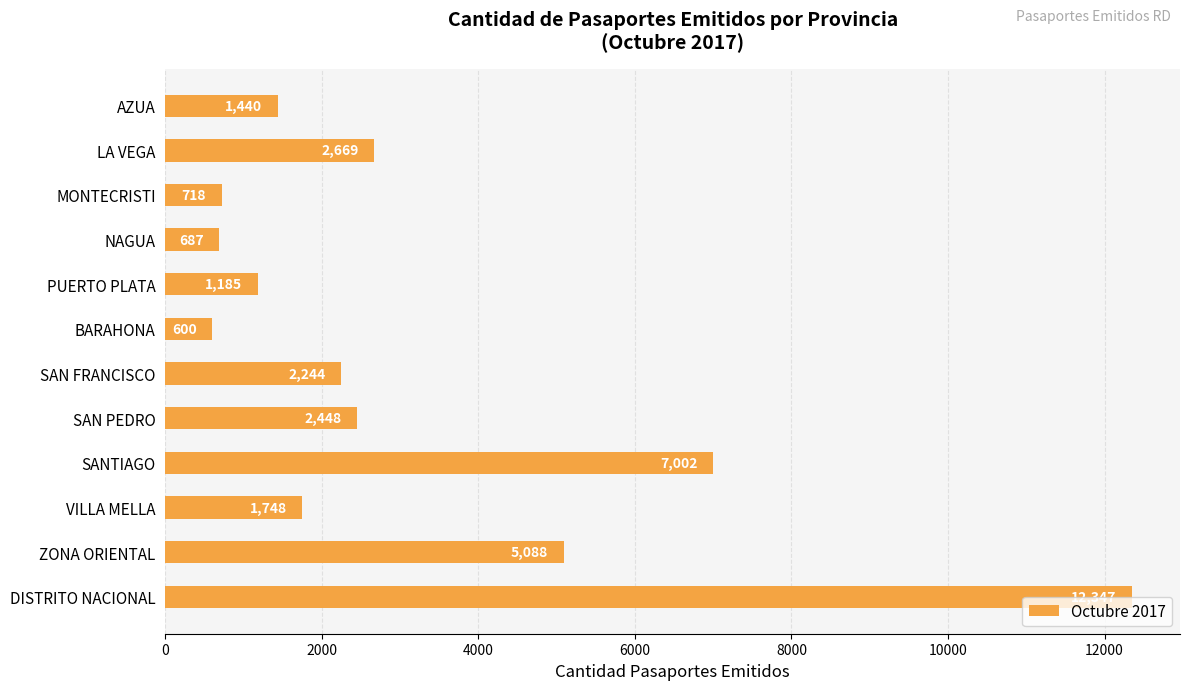

The chart shows a value of 2669 at LA VEGA. True or false?

True